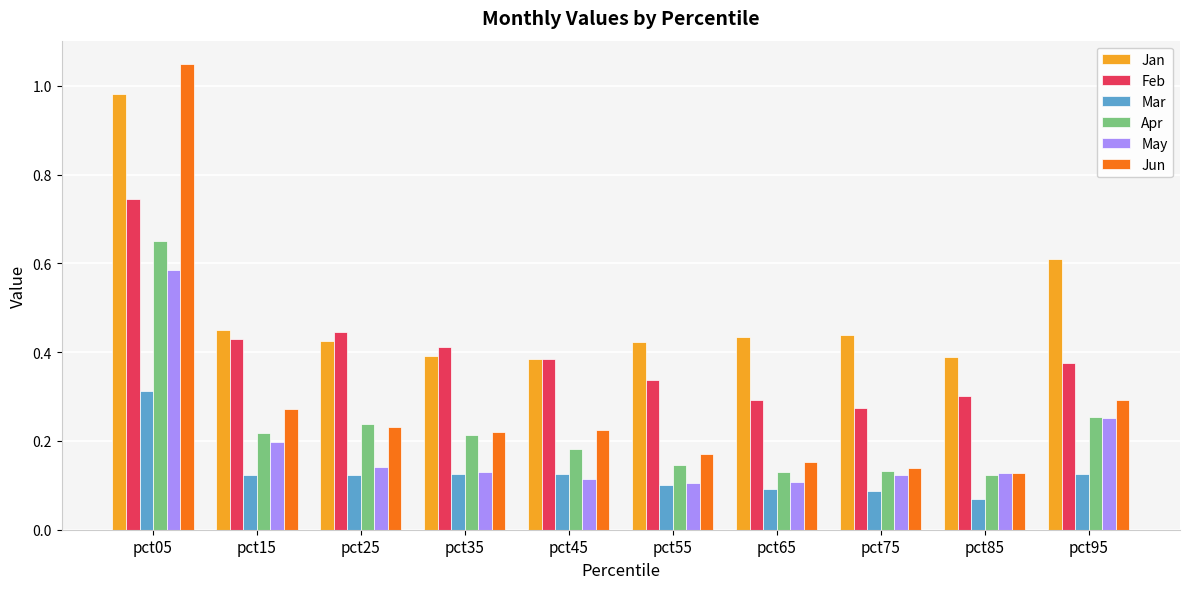

What is the sum of all Mar values?

1.3